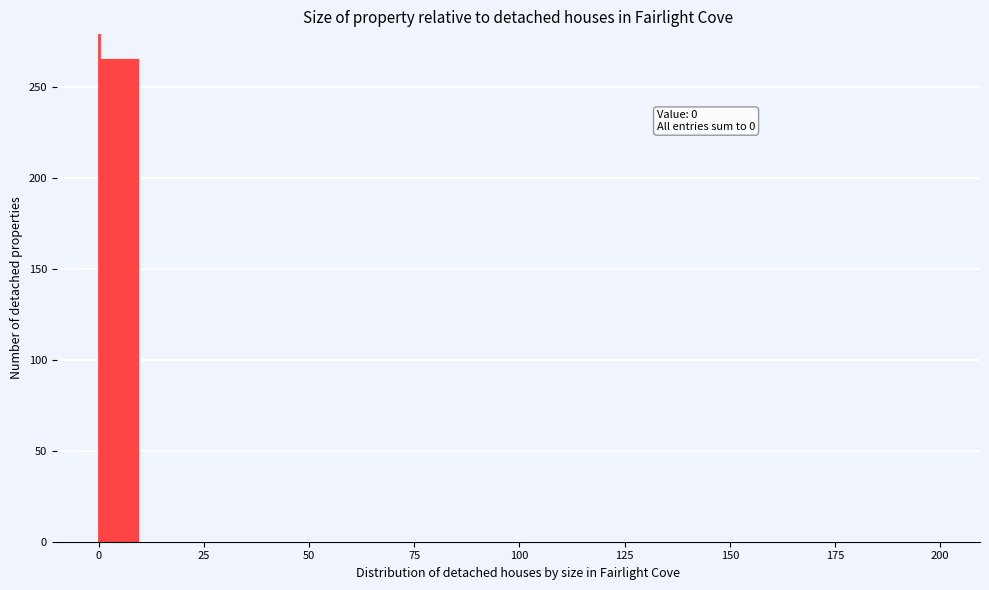

Around what value on the x-axis is the tallest bar? Give the approximate position of its centre, as read against the axis.

5